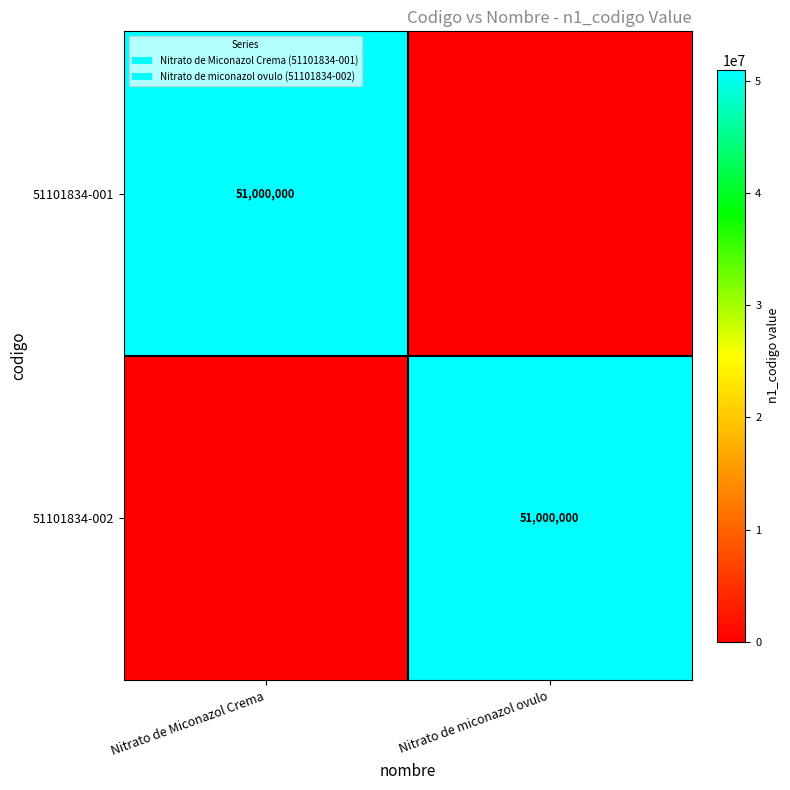

True or false: 51101834-002 has a value of 66797751 at Nitrato de miconazol ovulo.

False